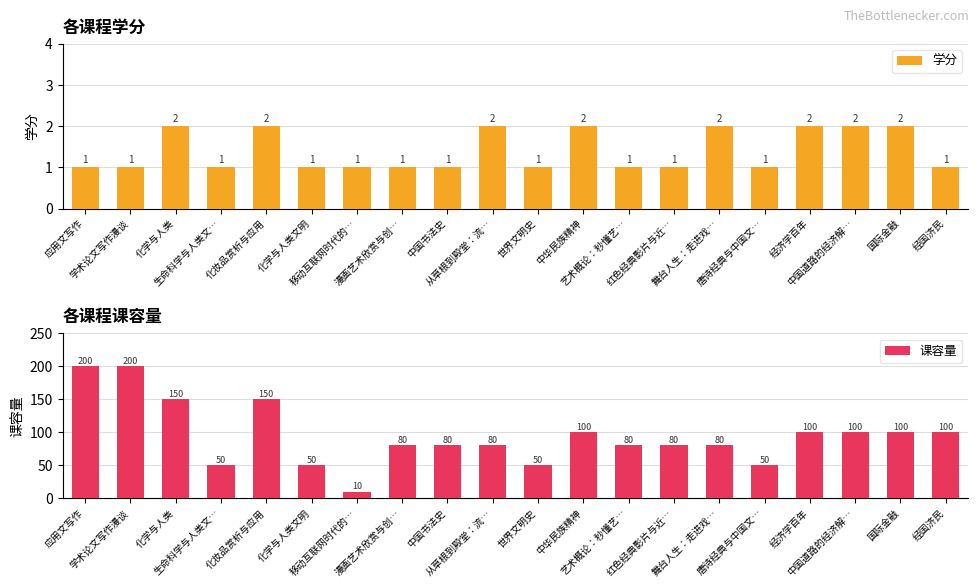

Between 中国书法史 and 国际金融, which is larger?

国际金融